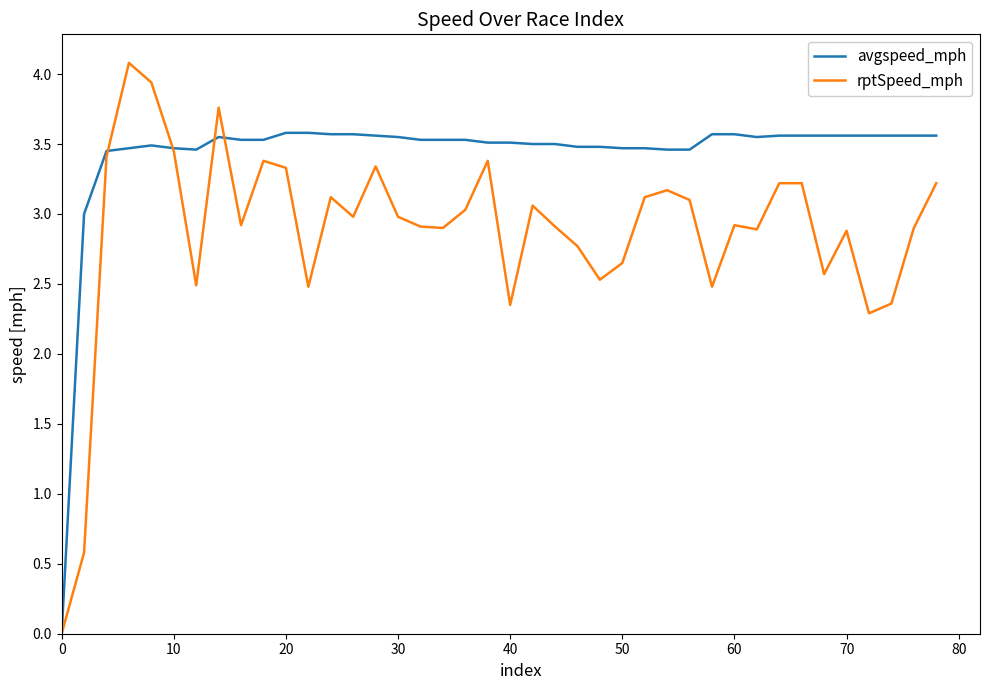

Which series has the largest total across all categories?

avgspeed_mph